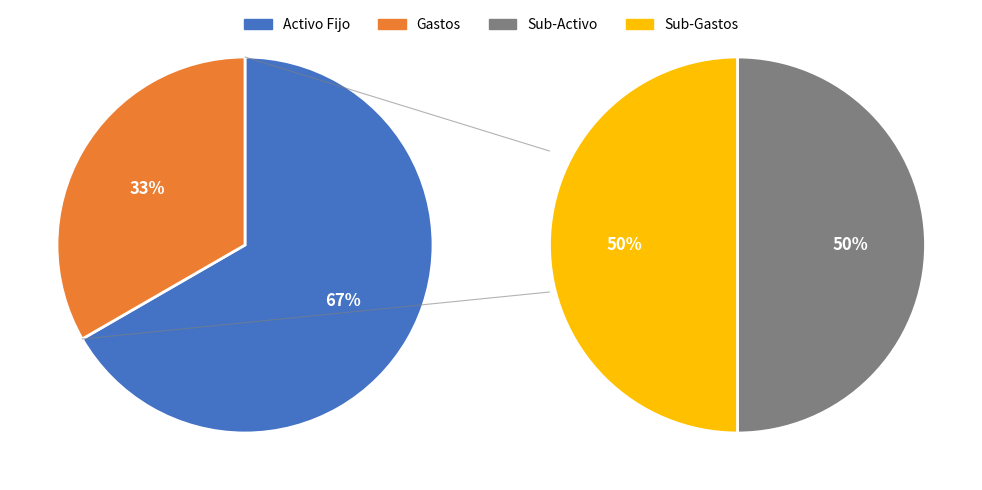

To the nearest percent, what is the difference between the largest and smallest slice percentages?

33%